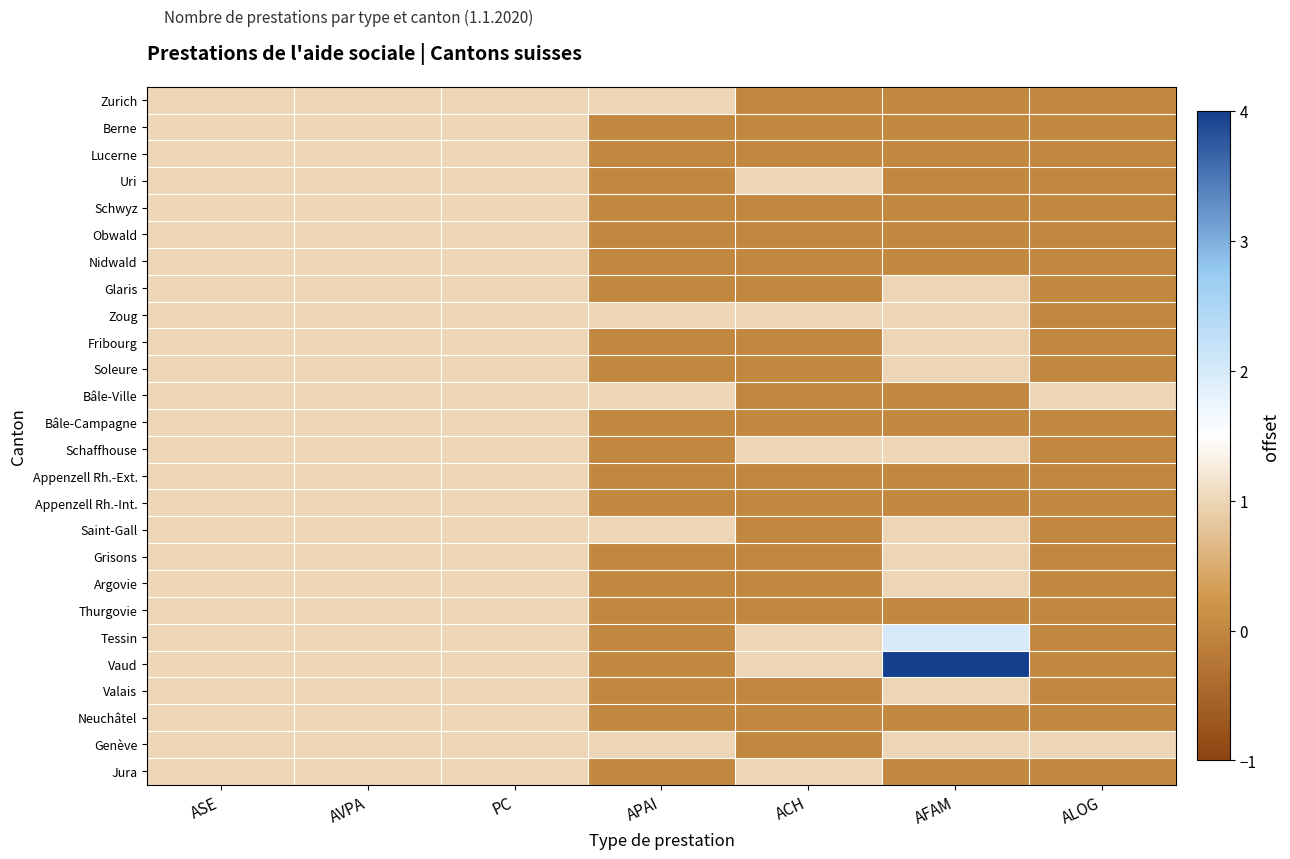

Which has a higher value, ALOG or AFAM?

ALOG